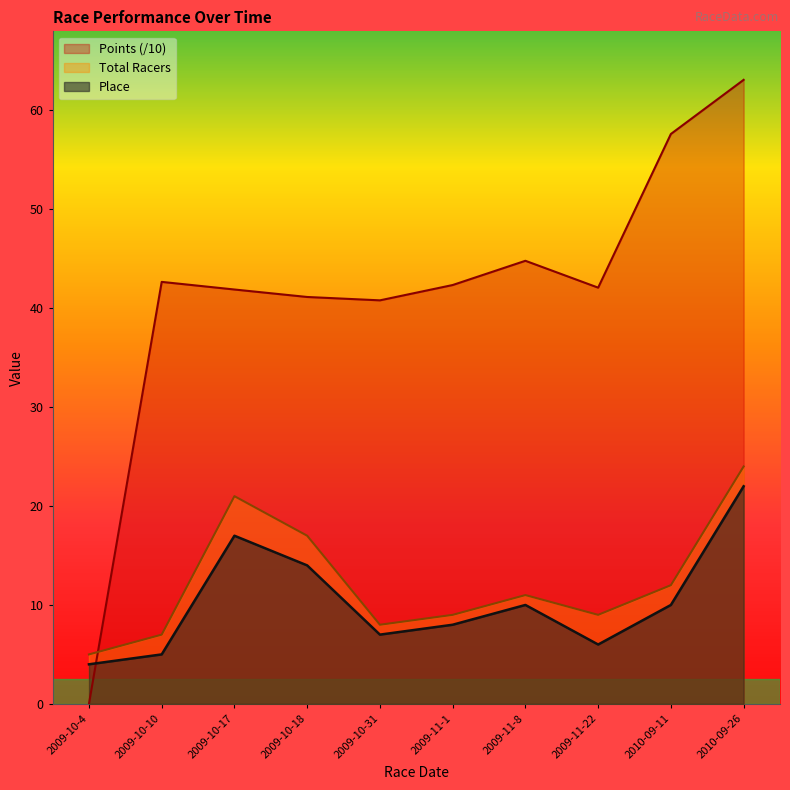

How many values in the Place series are below 10?

5